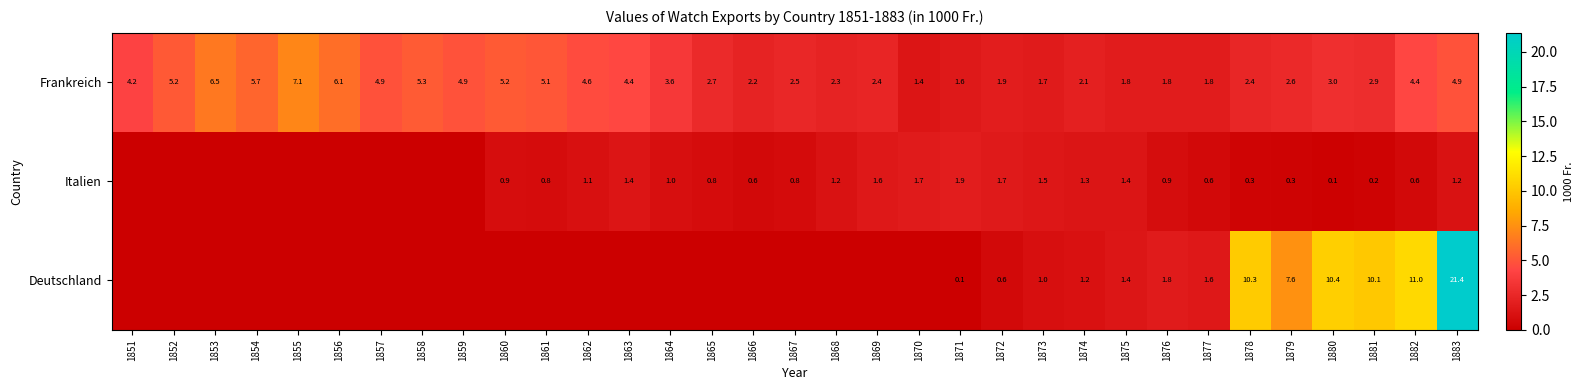

What is the approximate value of Frankreich at 1883?

4.9